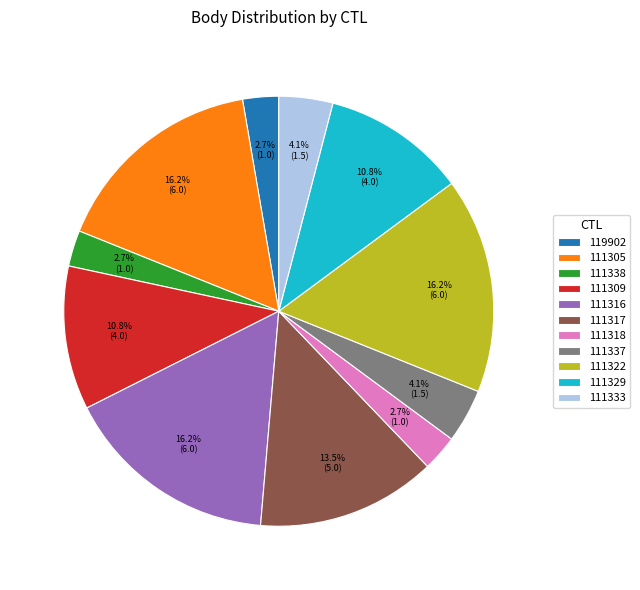

To the nearest percent, what is the difference between the largest and smallest slice percentages?

14%